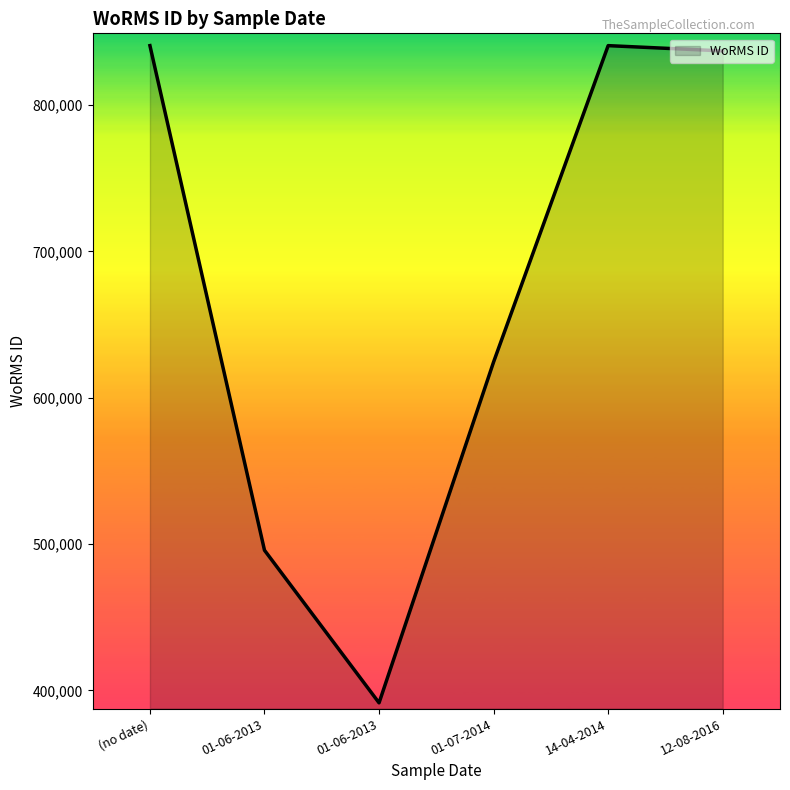

Reading right to left, list all the values displayed in this chart.

12-08-2016=837075	14-04-2014=840689	01-07-2014=624513	01-06-2013=391509	01-06-2013=495804	(no date)=840689